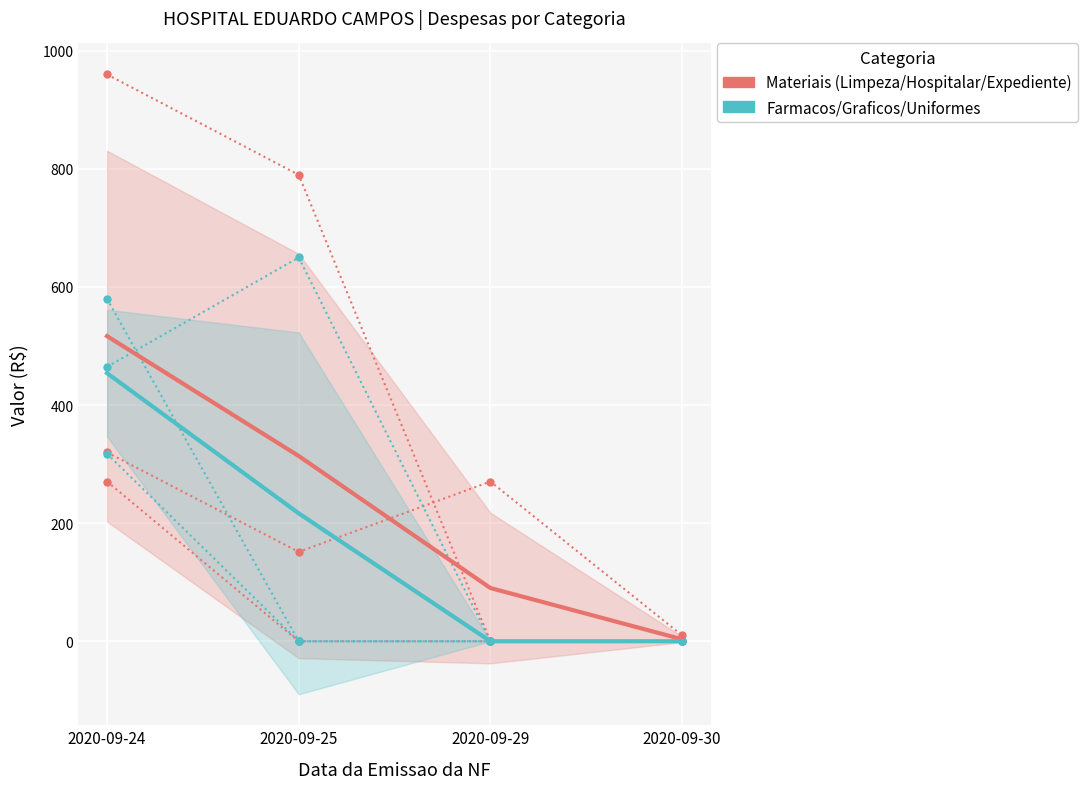

Reading left to right, extract all data points from this chart.

3.7 - Material de Limpeza: 2020-09-24=320.0	2020-09-25=151.3	2020-09-29=270.5	2020-09-30=10.0
3.4 - Material Farmacologico: 2020-09-24=317.6	2020-09-25=0.0	2020-09-29=0.0	2020-09-30=0.0
Materiais (Limpeza/Hospitalar/Expediente): 2020-09-24=516.8	2020-09-25=313.8	2020-09-29=90.2	2020-09-30=3.3
Farmacos/Graficos/Uniformes: 2020-09-24=454.1	2020-09-25=216.7	2020-09-29=0.0	2020-09-30=0.0